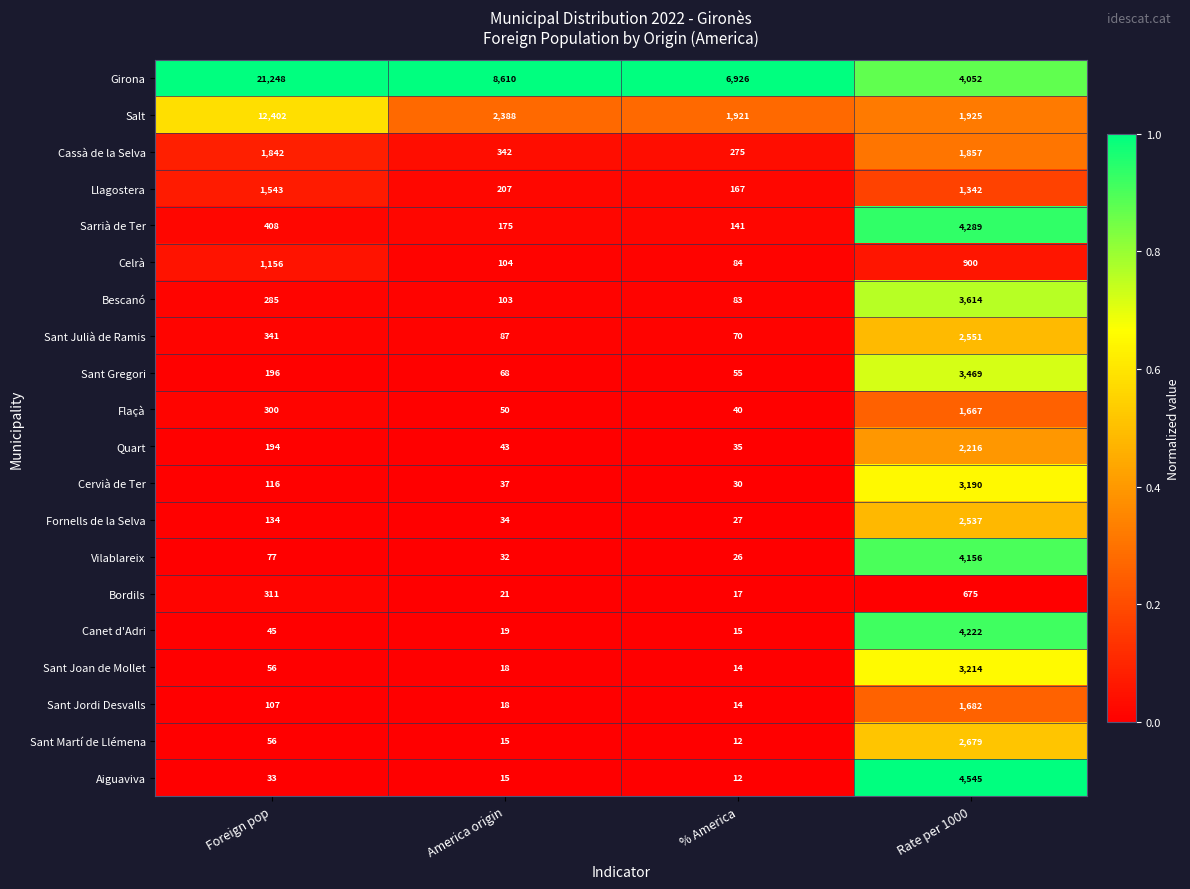

What is the total value across all series at Rate per 1000?

54782